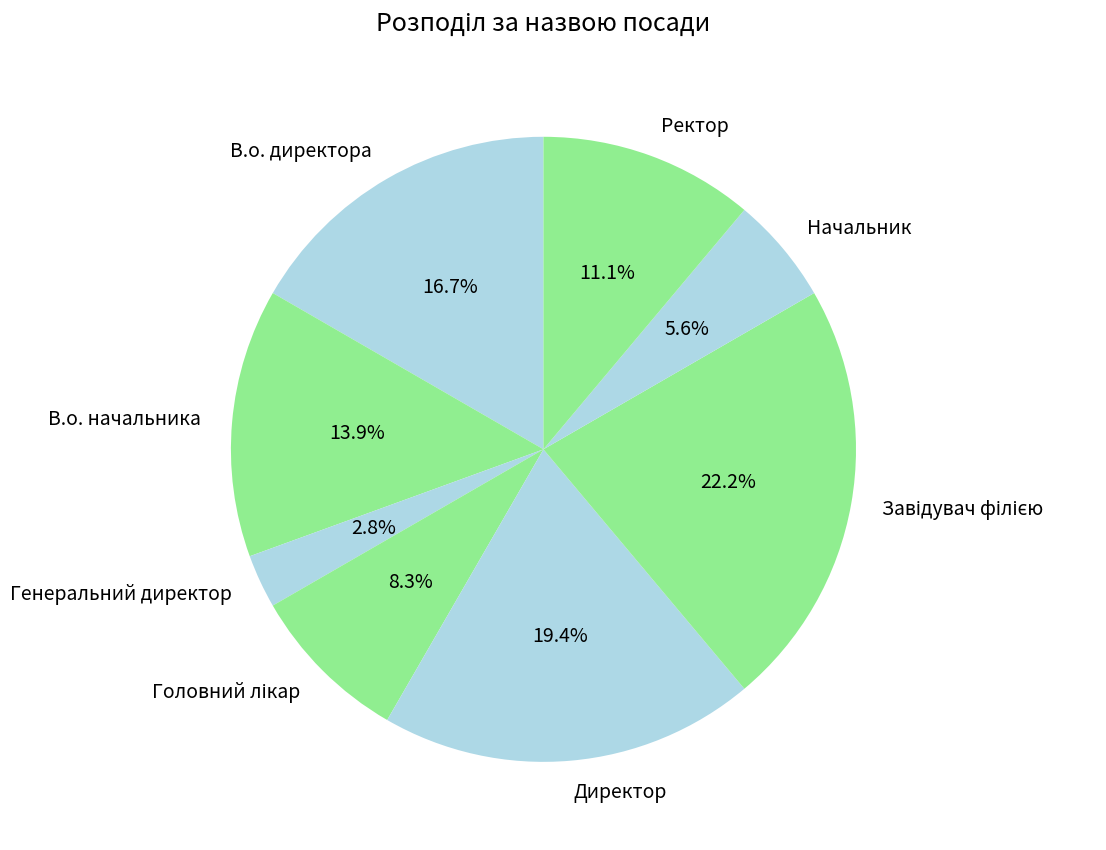

What percentage is NOT represented by Генеральний директор?

97.2%